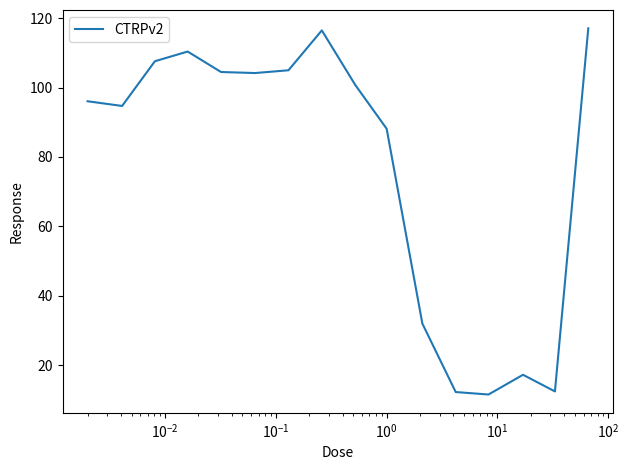

What is the difference between the maximum and minimum values?

105.6